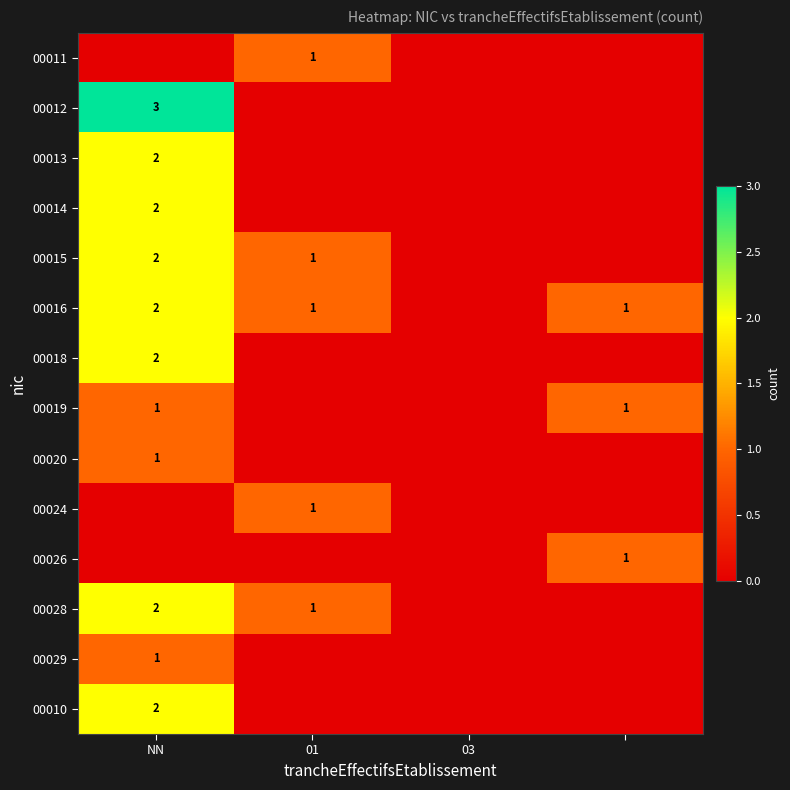

True or false: 00011 has a value of 1 at 01.

True